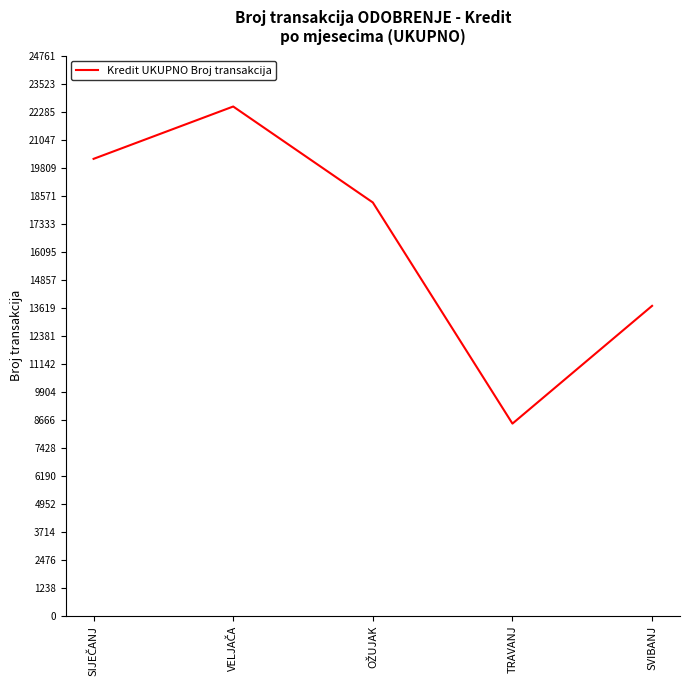

Where is the first local minimum?

TRAVANJ